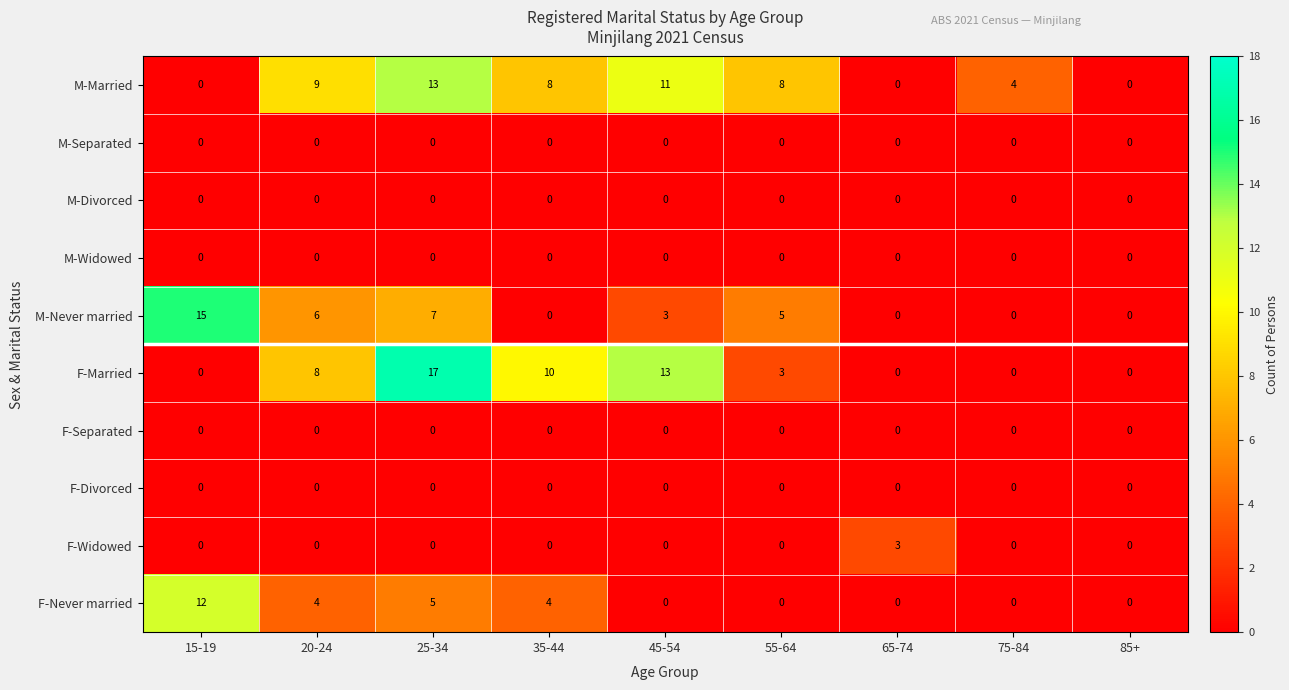

The value of M-Married at 35-44 is 8. True or false?

True